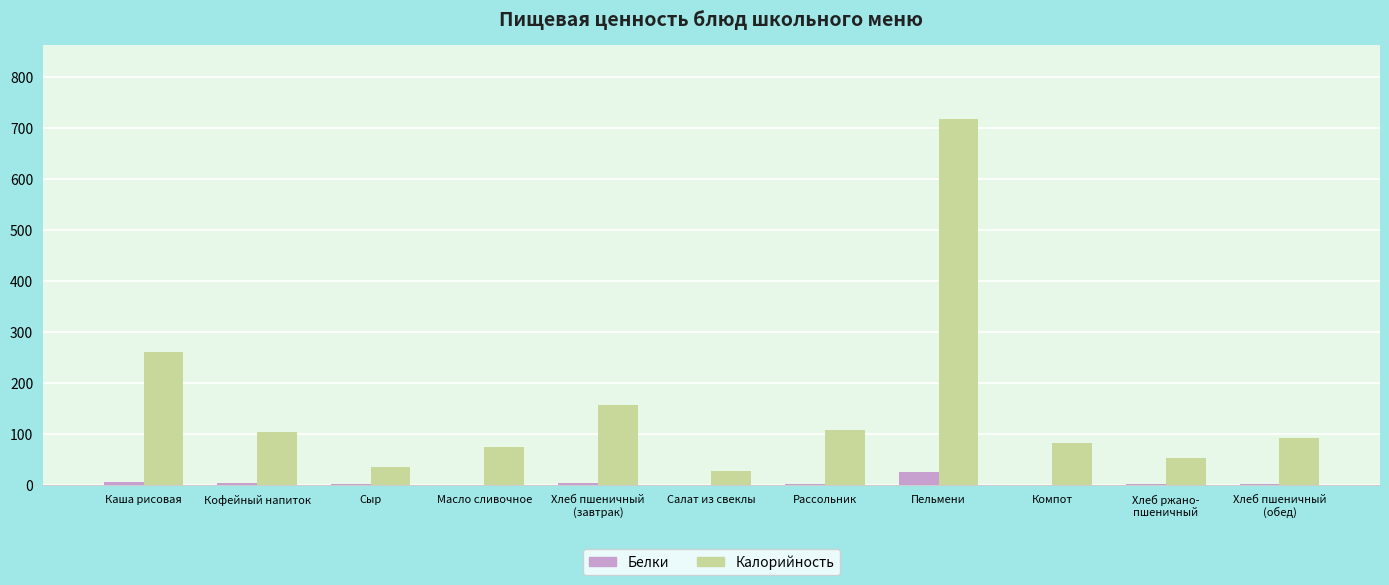

The Калорийность series shows 134.6 at Масло сливочное. True or false?

False